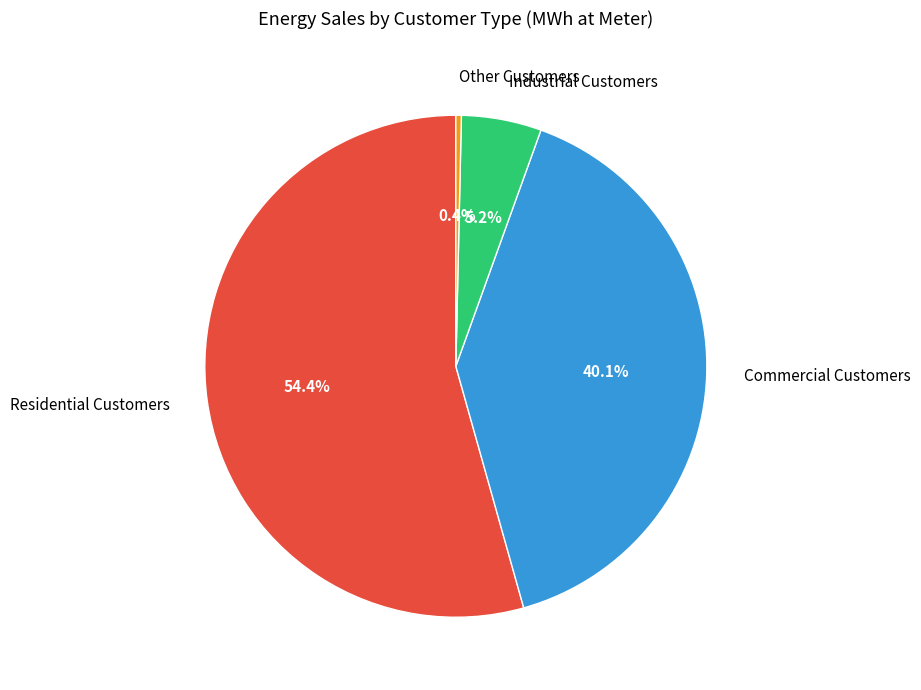

Rank the categories by value from lowest to highest.

Other Customers, Industrial Customers, Commercial Customers, Residential Customers